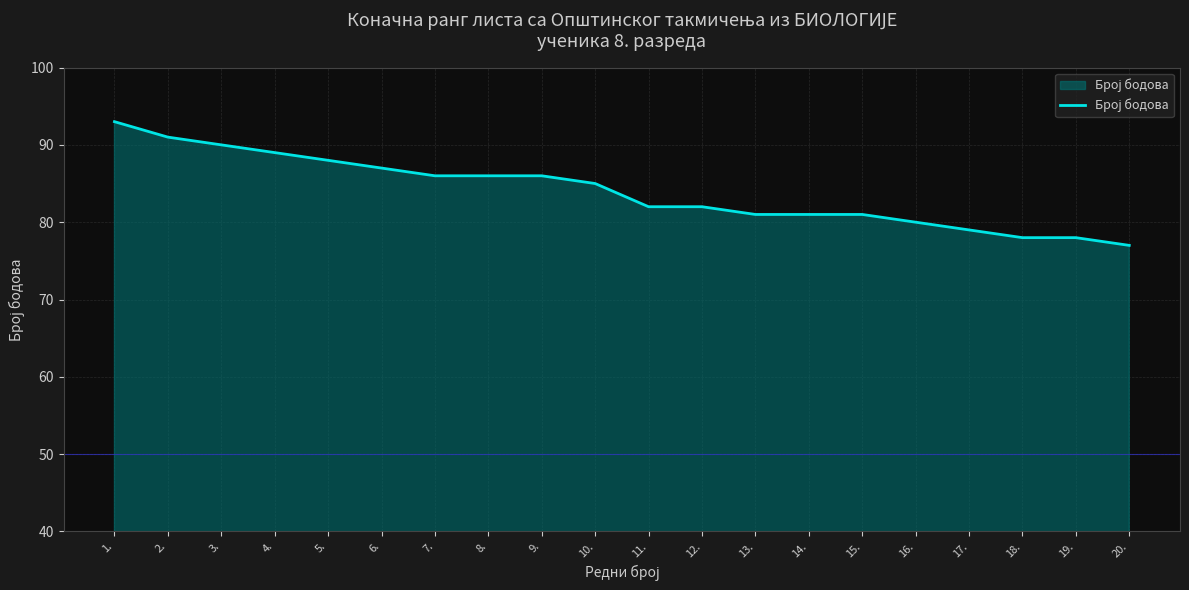

What is the change in value from 2. to 9.?

-5